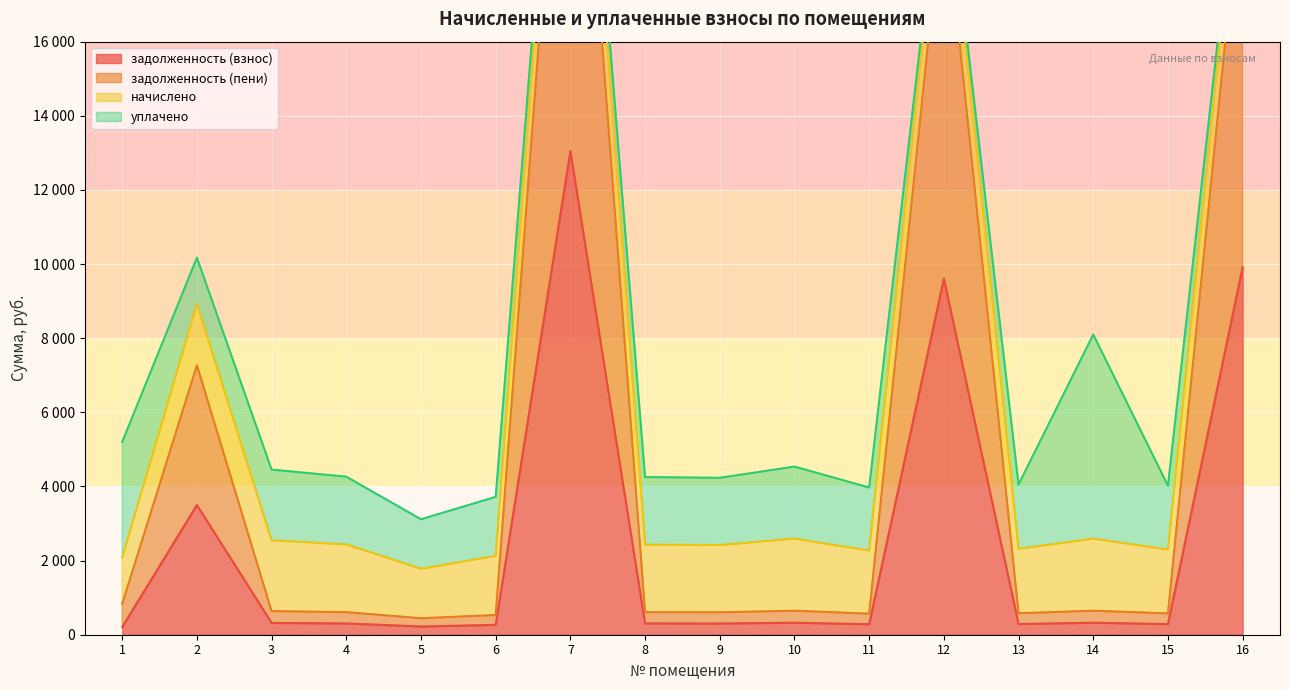

Which category has the lowest value in the задолженность (пени) series?

5